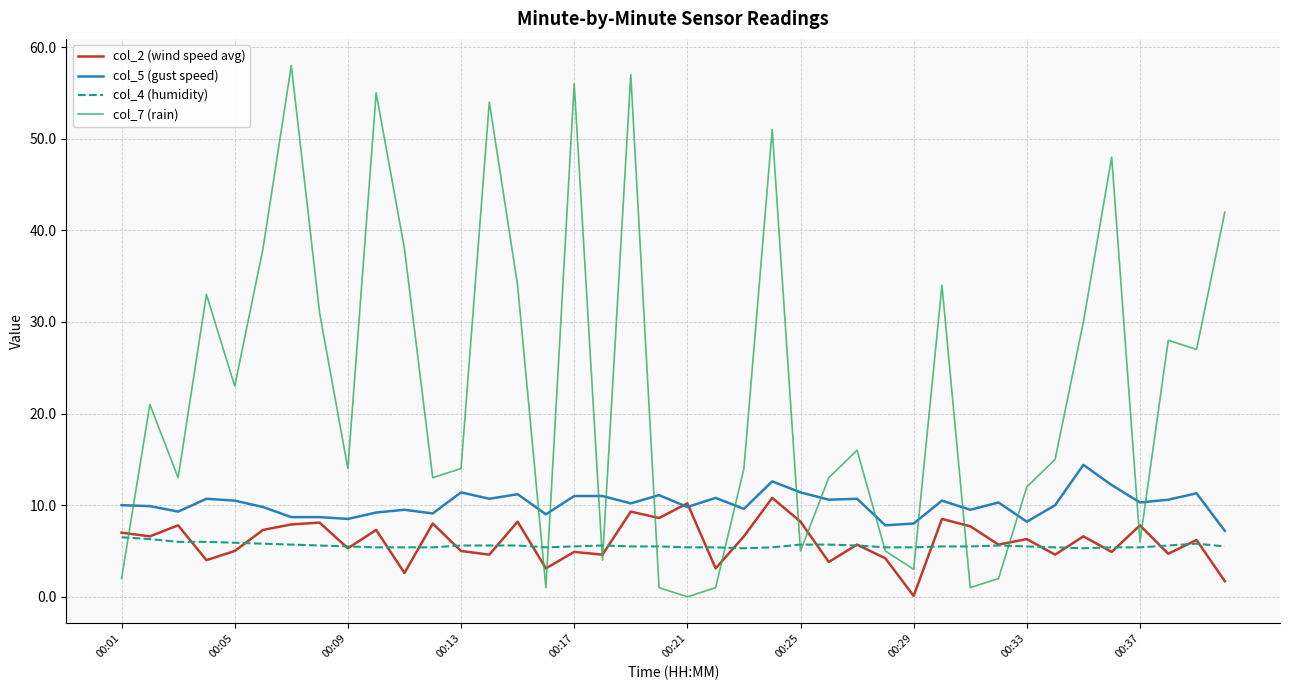

How many lines are shown in the chart?

4